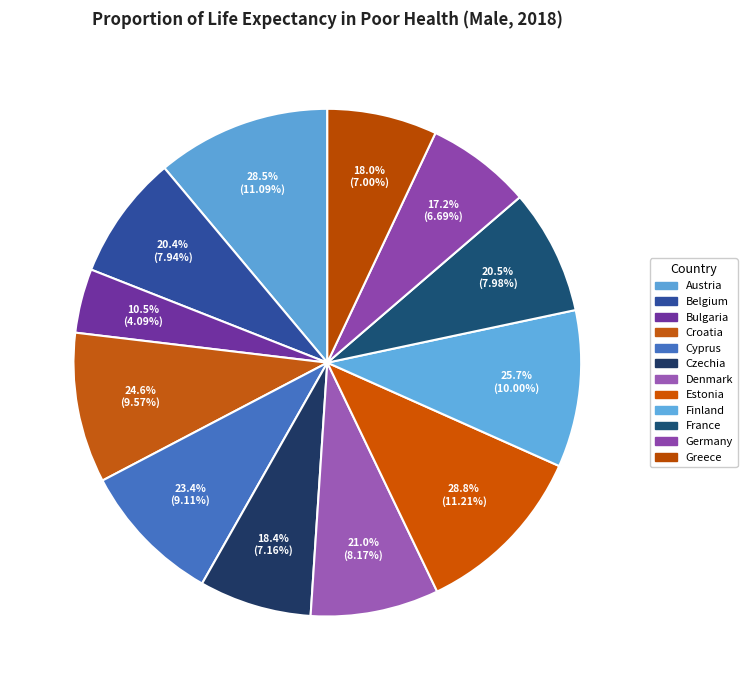

What is the change in value from Estonia to Finland?

-3.1